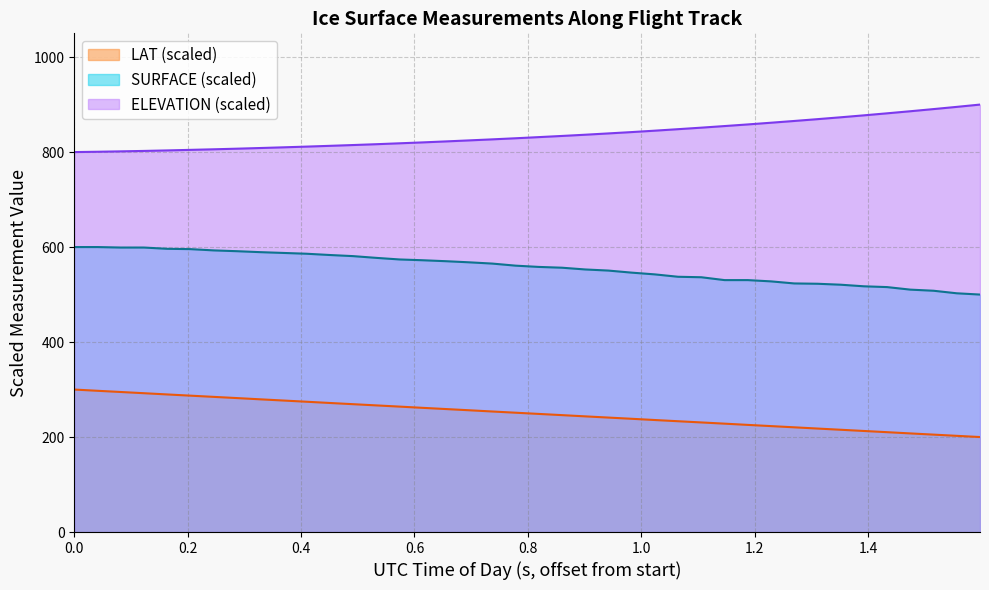

True or false: ELEVATION (scaled) and LAT (scaled) intersect in this chart.

False